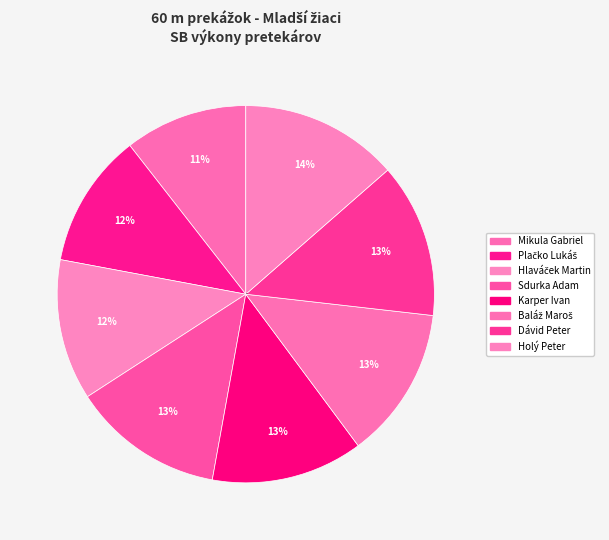

Which slice is the largest?

Holý Peter